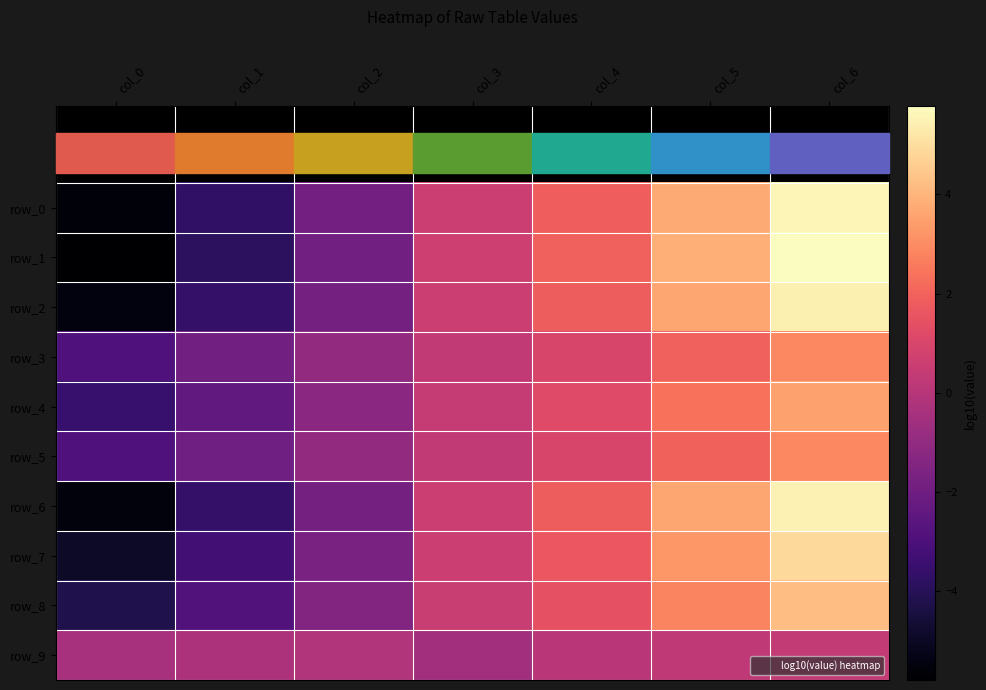

Which series has the widest spread of values?

row_1